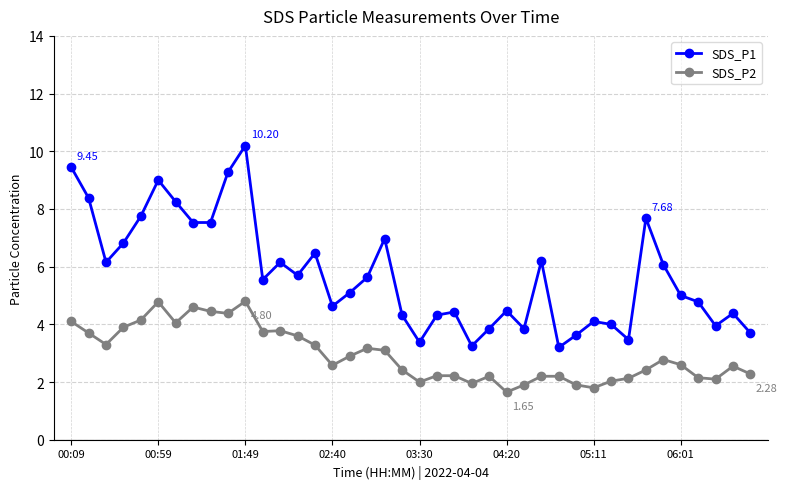

Which series has the largest total across all categories?

SDS_P1